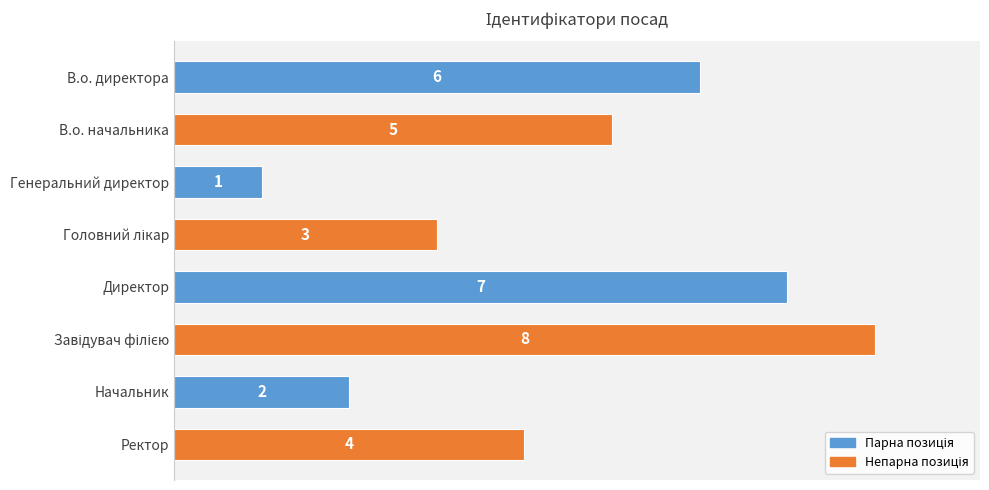

The chart shows a value of 7 at Директор. True or false?

True